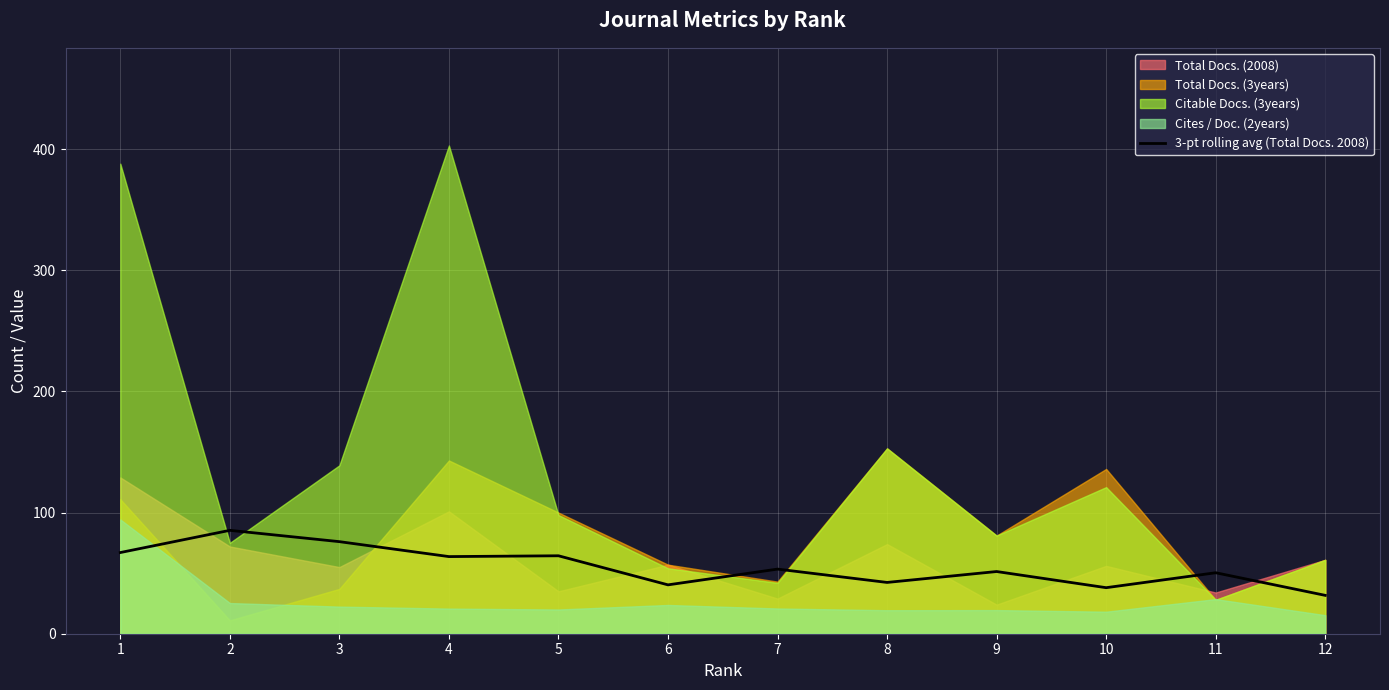

The value of 3-pt rolling avg (Total Docs. 2008) at 9 is 51.3. True or false?

True